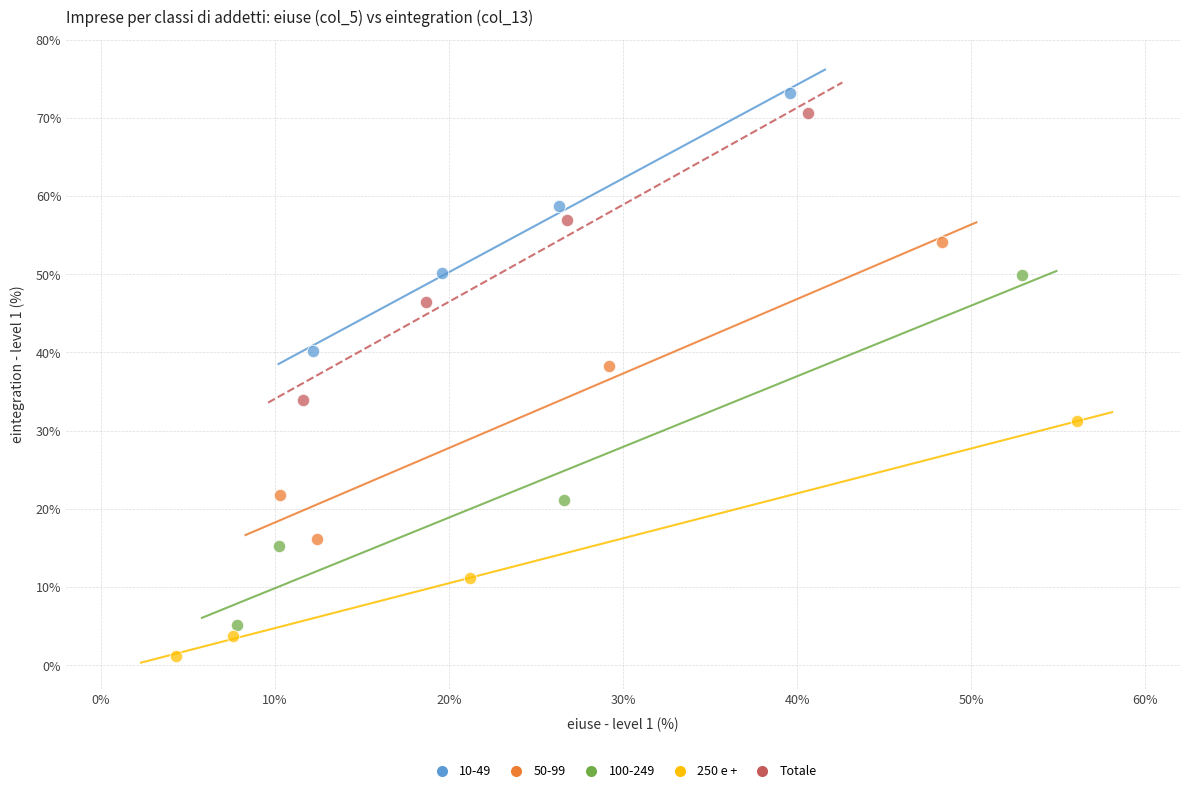

Which series has the widest spread of Y values?

100-249